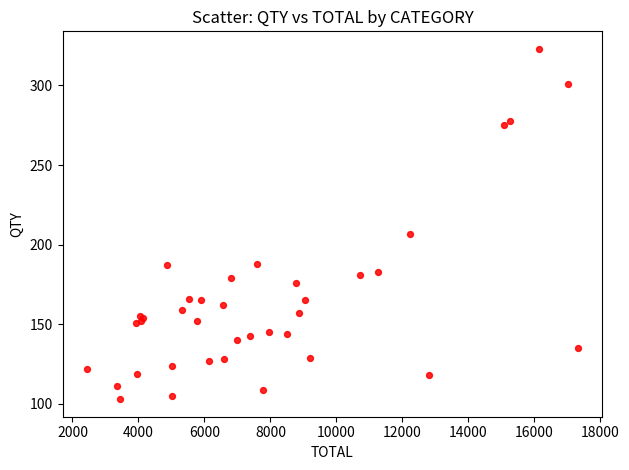

What Y value in the scatter plot is closest to 213?

207